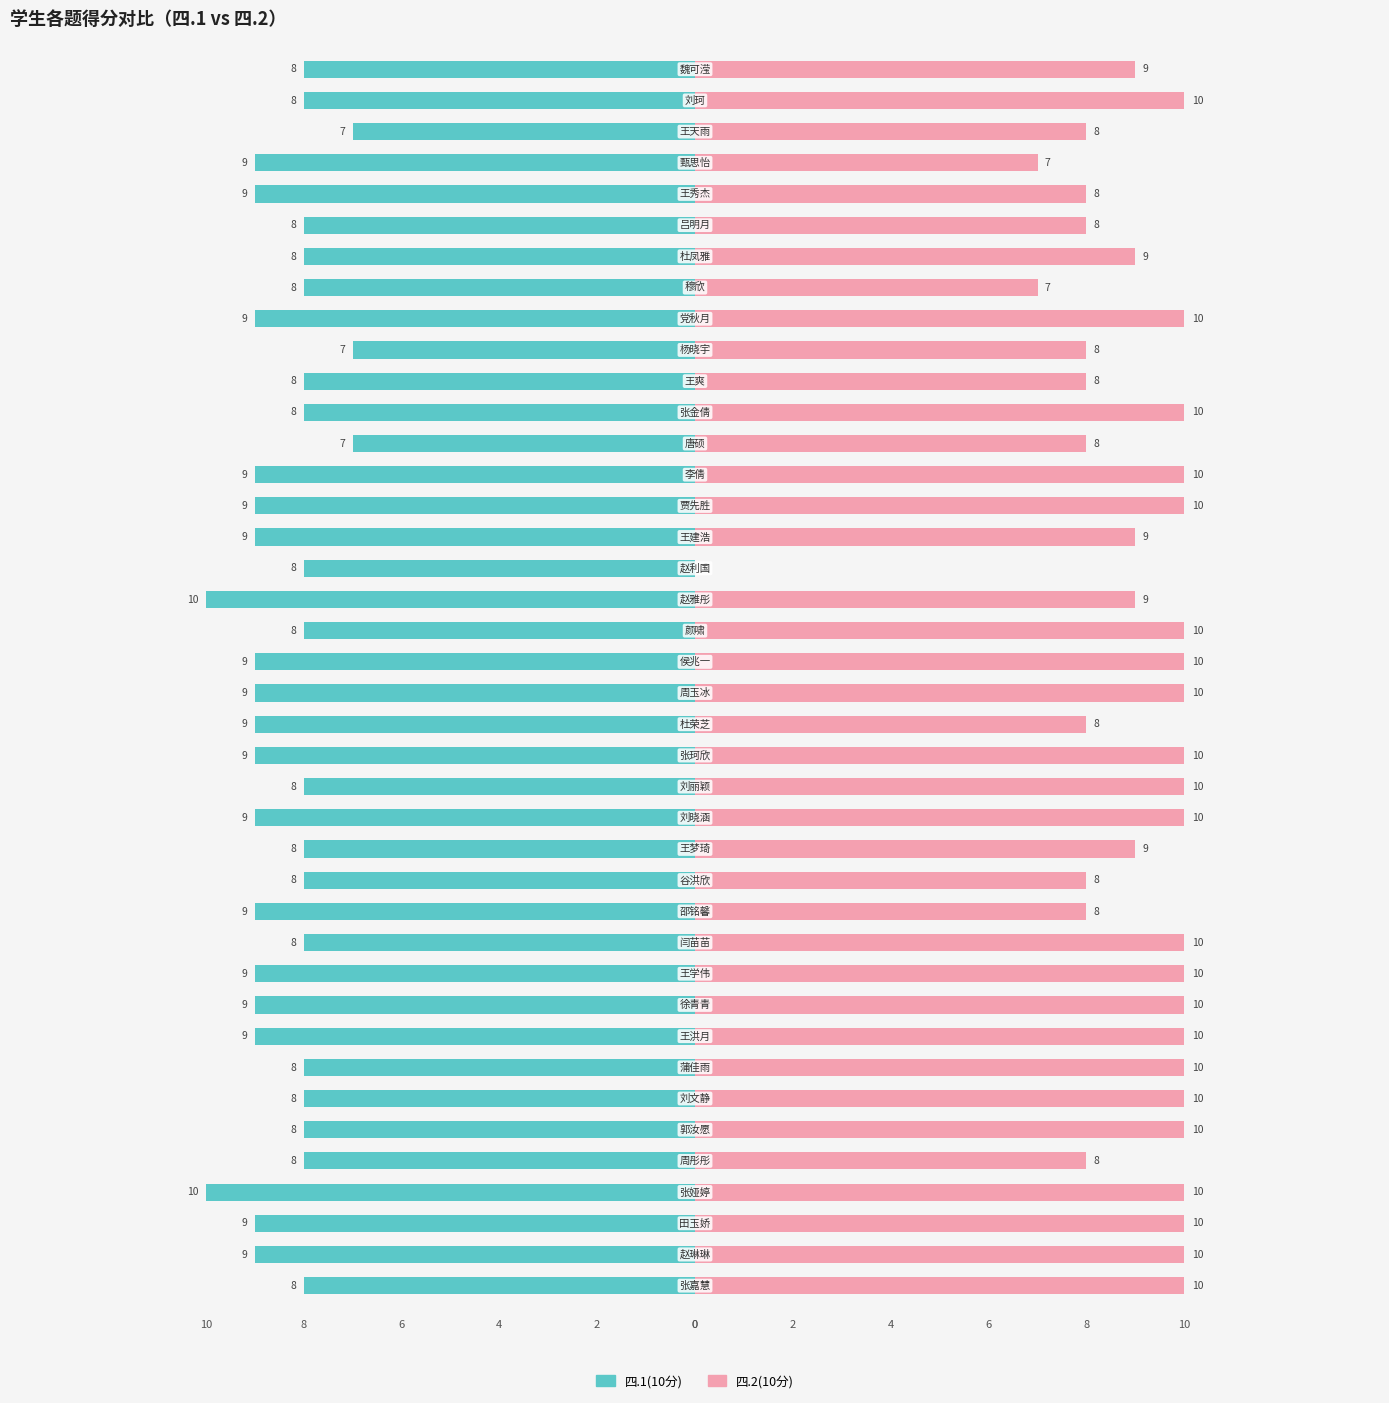

Reading right to left, transcribe all the data shown in this chart.

四.1(10分): -8	-8	-7	-9	-9	-8	-8	-8	-9	-7	-8	-8	-7	-9	-9	-9	-8	-10	-8	-9	-9	-9	-9	-8	-9	-8	-8	-9	-8	-9	-9	-9	-8	-8	-8	-8	-10	-9	-9	-8
四.2(10分): 9	10	8	7	8	8	9	7	10	8	8	10	8	10	10	9	0	9	10	10	10	8	10	10	10	9	8	8	10	10	10	10	10	10	10	8	10	10	10	10